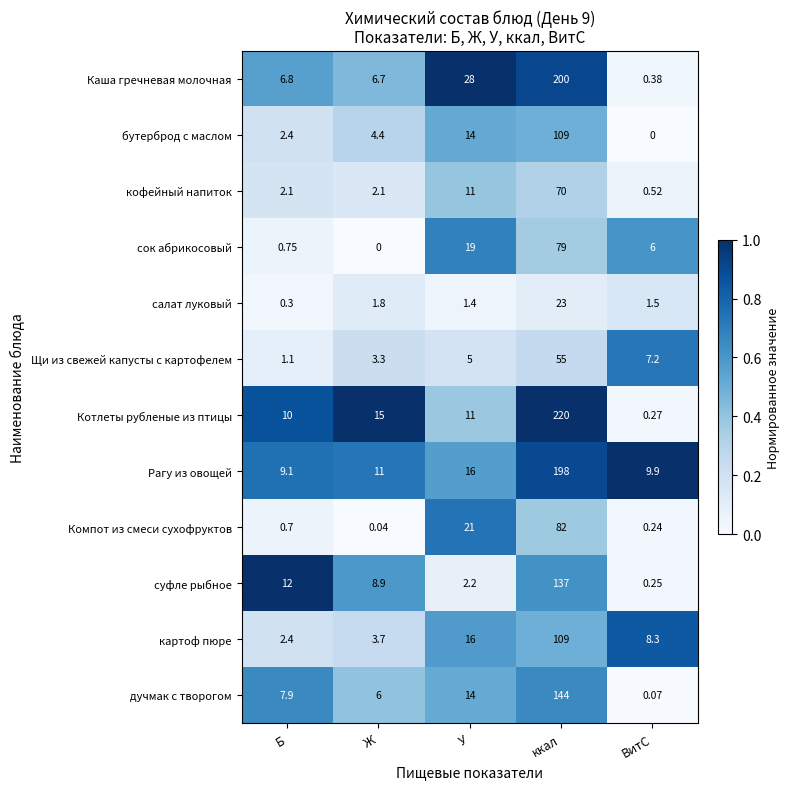

Where is Рагу из овощей nearest to the value 103?

У